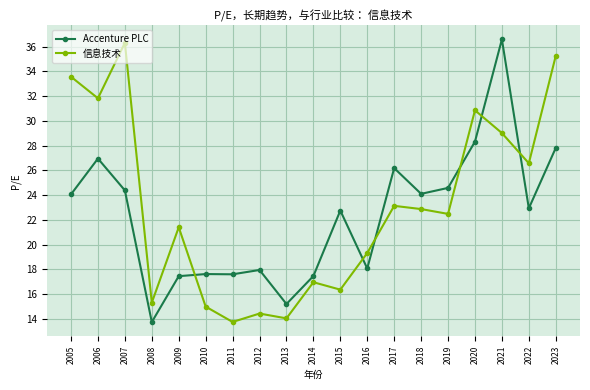

What is the total value across all series at 2023?

63.1